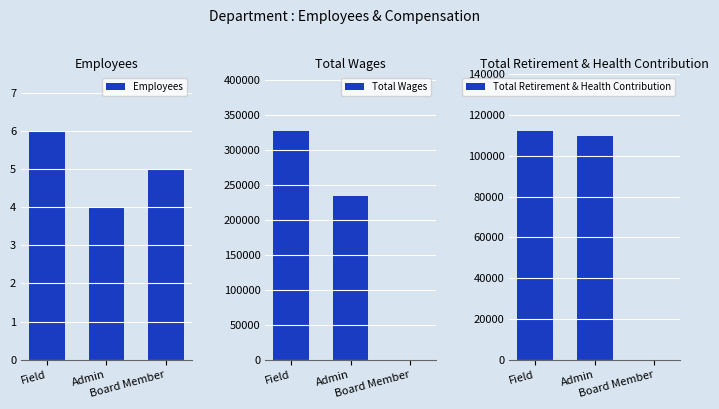

How many values in the Employees series exceed 5?

1